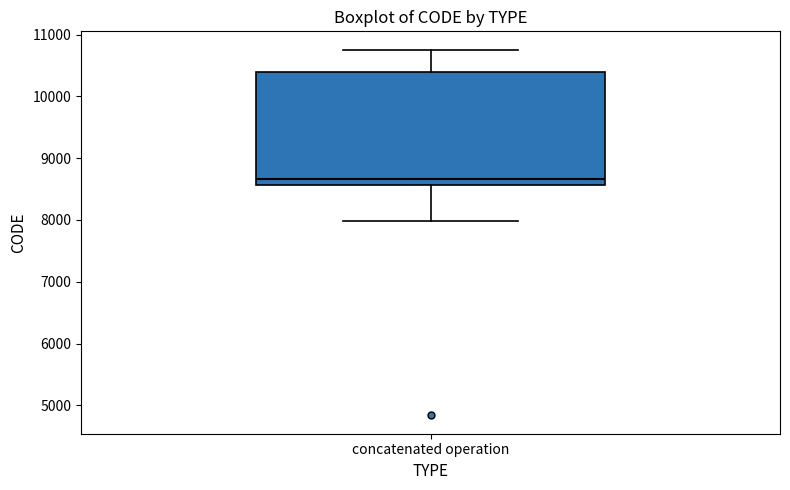

Transcribe this box plot: give where the median line is, the range the box spans, and where the two whiskers end, as read against the y-axis. The values are not printed on the chart, so give them approximately, as read against the axis.

median 8700, box 8600 to 10400, whiskers 8000 to 10800